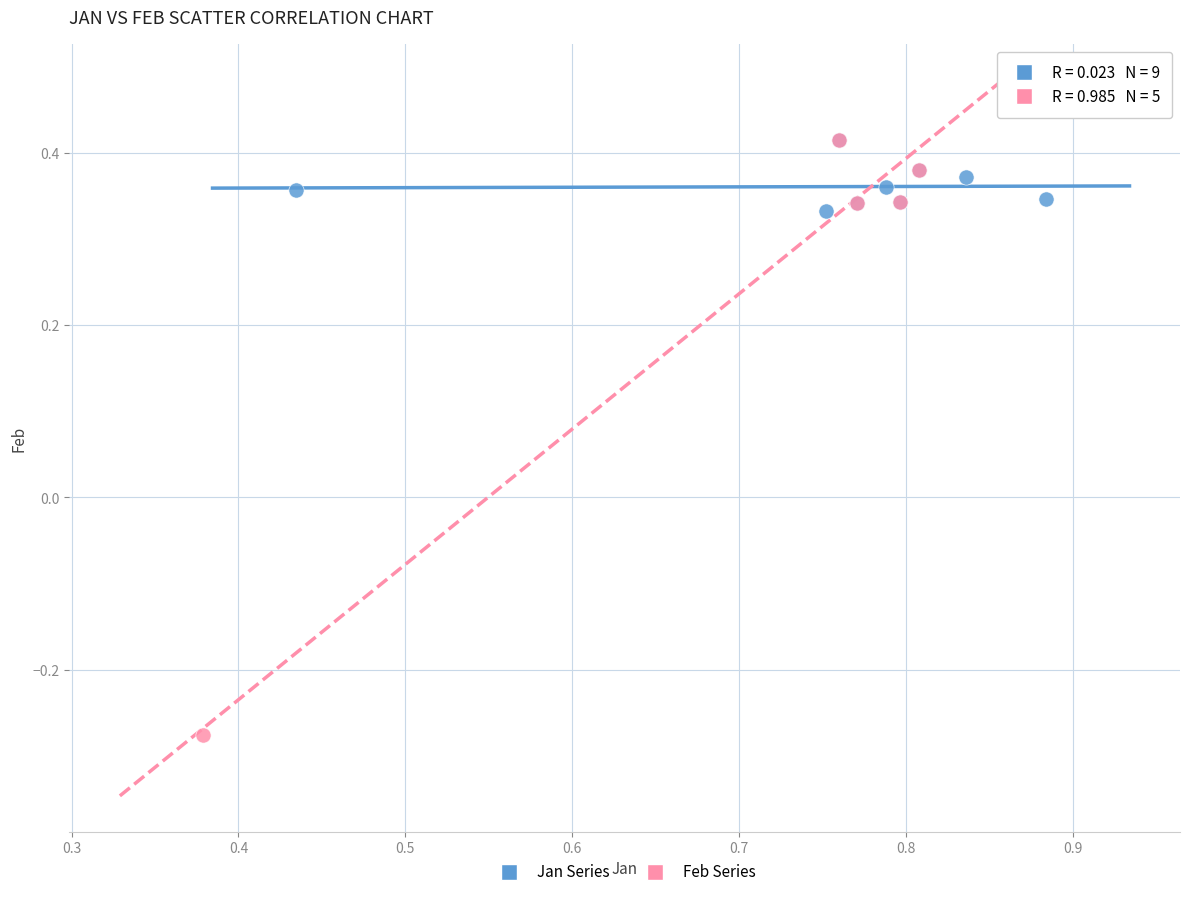

Which series contains the lowest Y value?

Feb Series